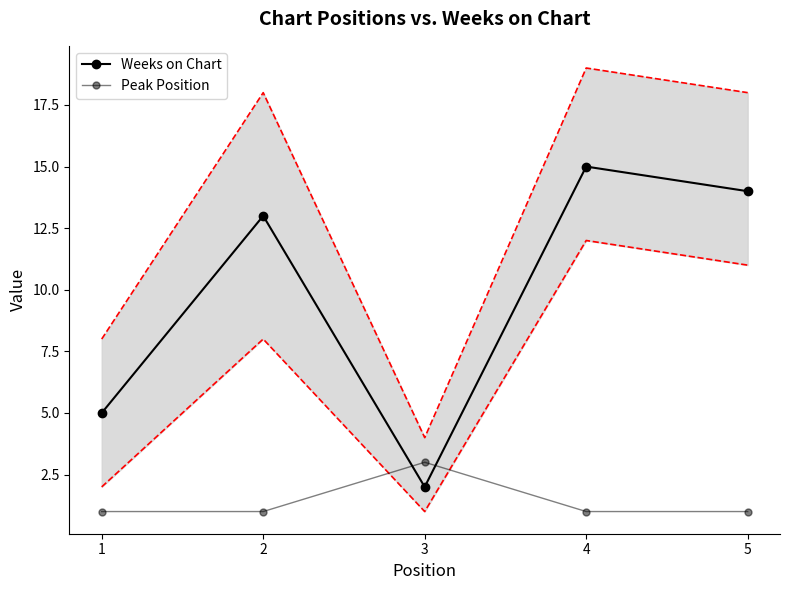

At which label is Weeks on Chart closest to 8?

1